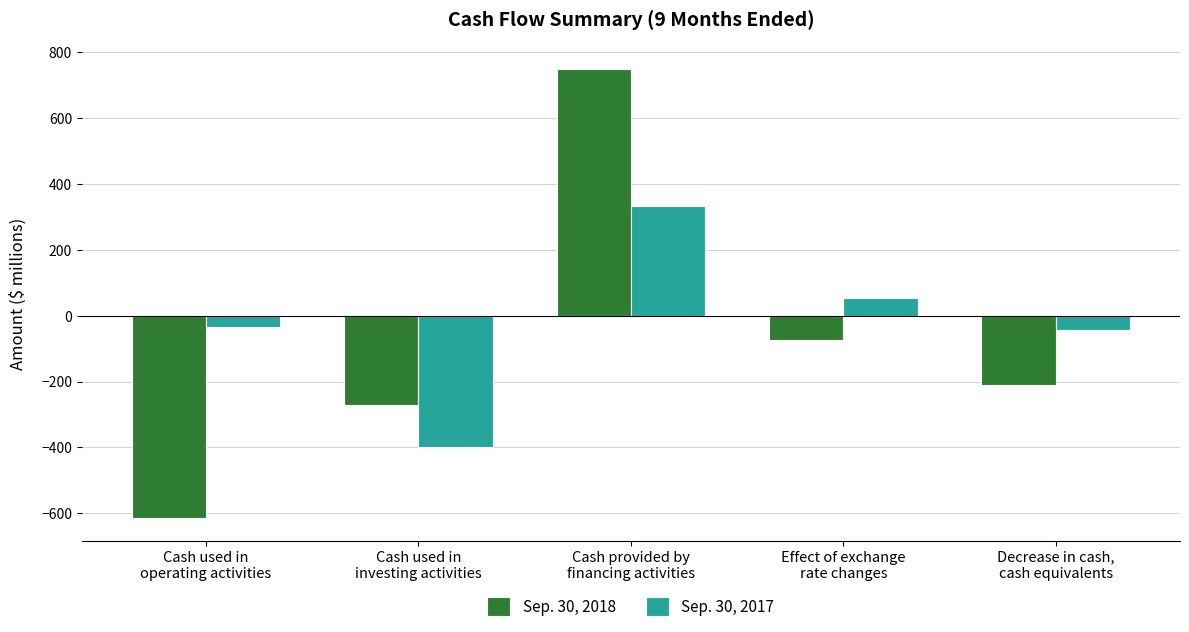

Reading left to right, list all the values displayed in this chart.

Sep. 30, 2018: Cash used in
operating activities=-615	Cash used in
investing activities=-272	Cash provided by
financing activities=750	Effect of exchange
rate changes=-74	Decrease in cash,
cash equivalents=-211
Sep. 30, 2017: Cash used in
operating activities=-33	Cash used in
investing activities=-400	Cash provided by
financing activities=335	Effect of exchange
rate changes=55	Decrease in cash,
cash equivalents=-43